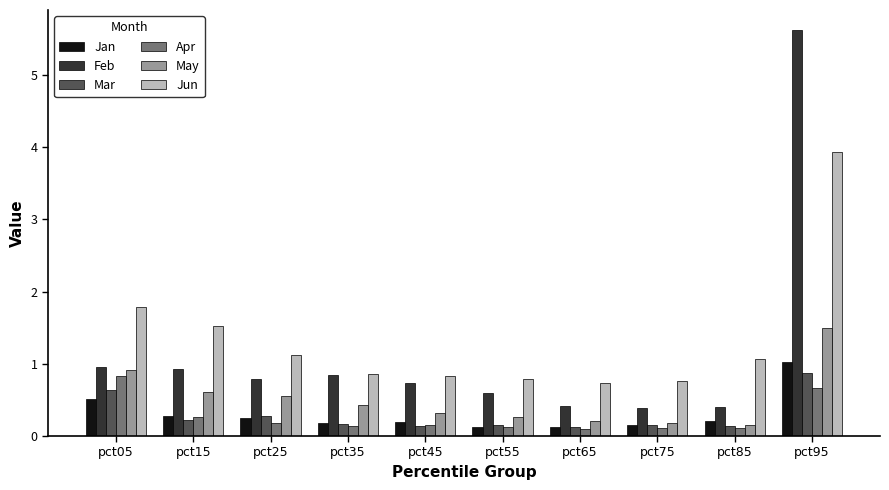

Between pct35 and pct95, which series saw the biggest shift?

Feb